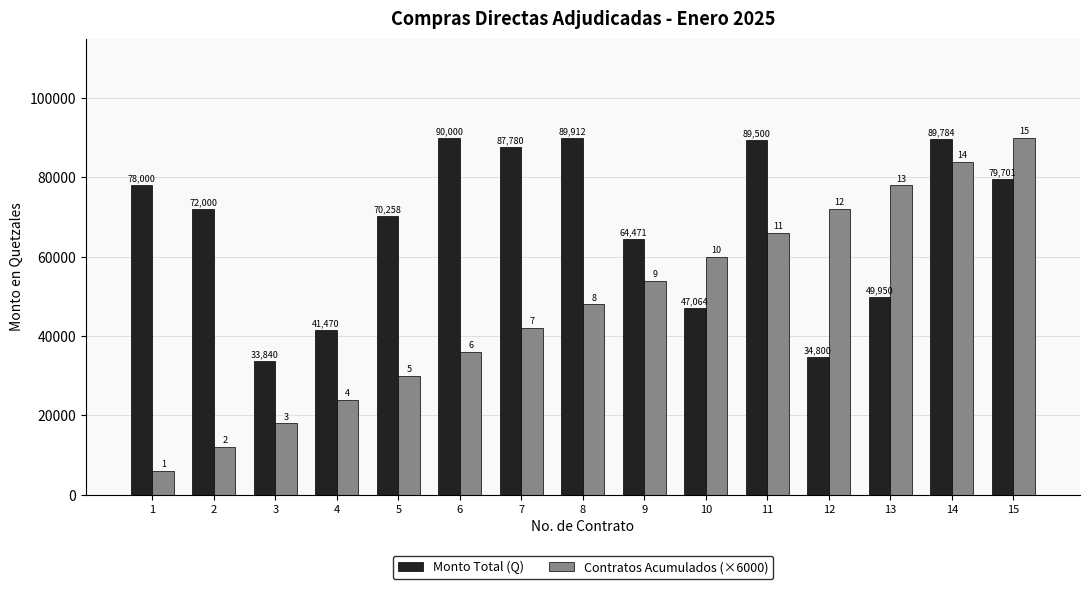

At which category does the chart reach its minimum across all series?

1